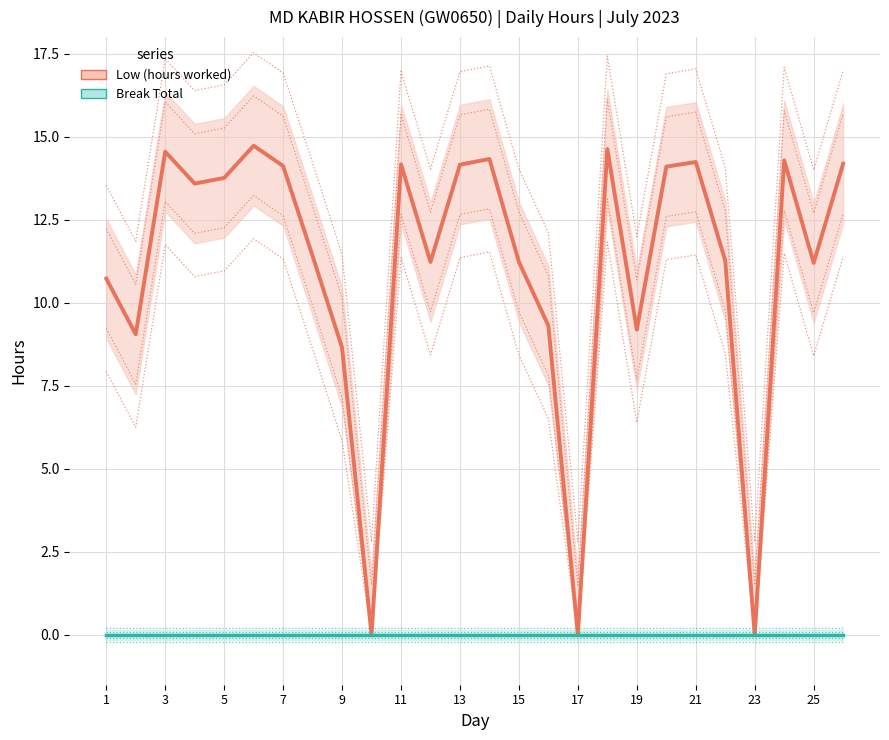

How many data points in Low (hours worked) are above 13?

13